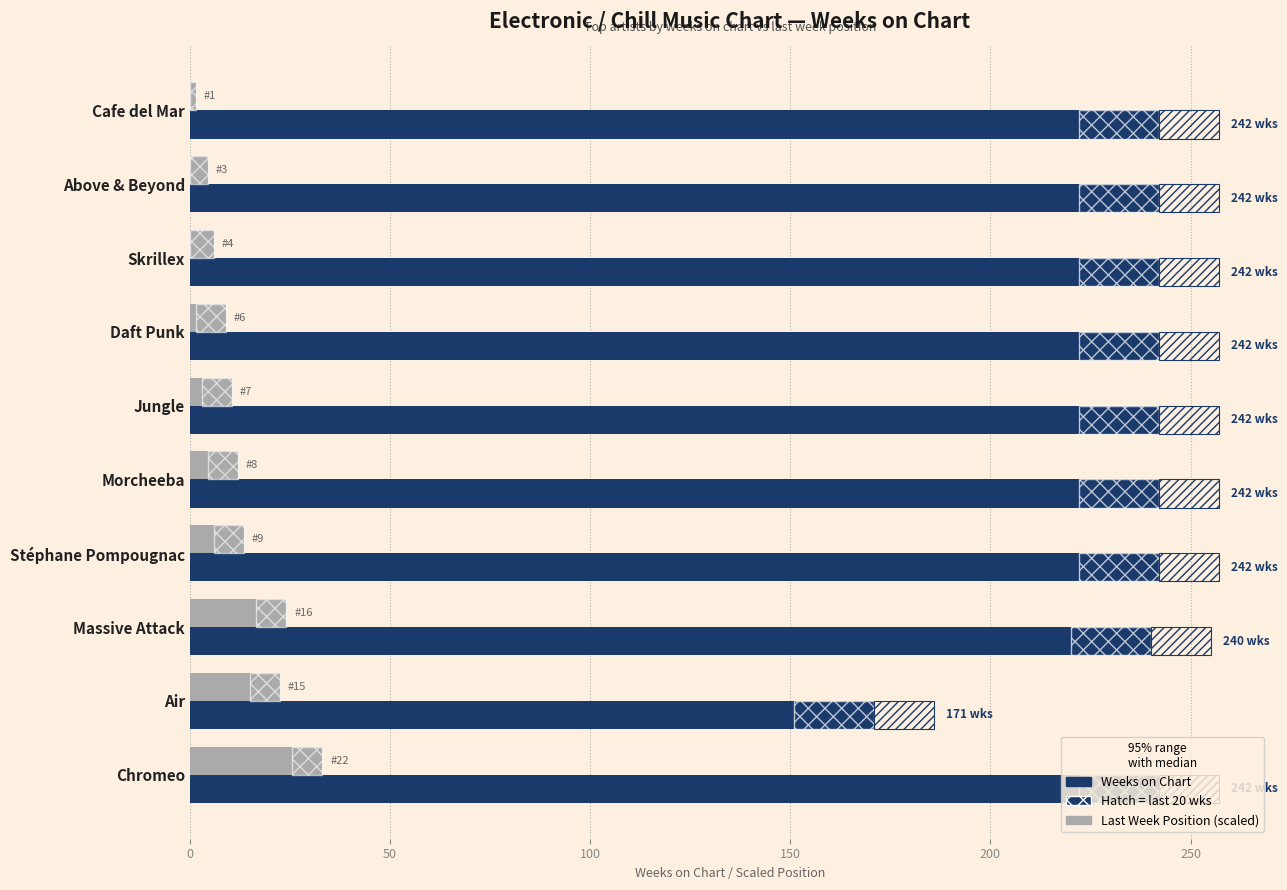

Between Above & Beyond and Chromeo, which is larger?

Above & Beyond